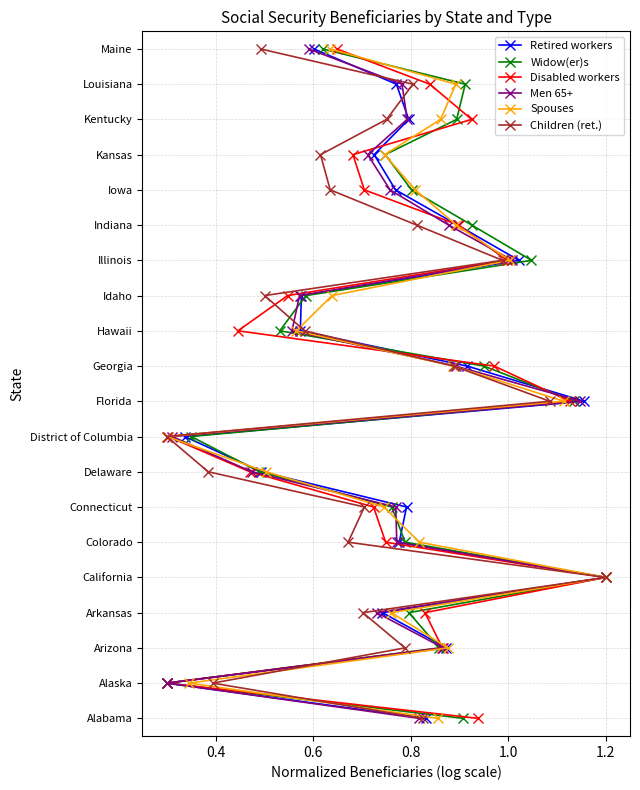

What are all the series names shown in the legend?

Retired workers, Widow(er)s, Disabled workers, Men 65+, Spouses, Children (ret.)